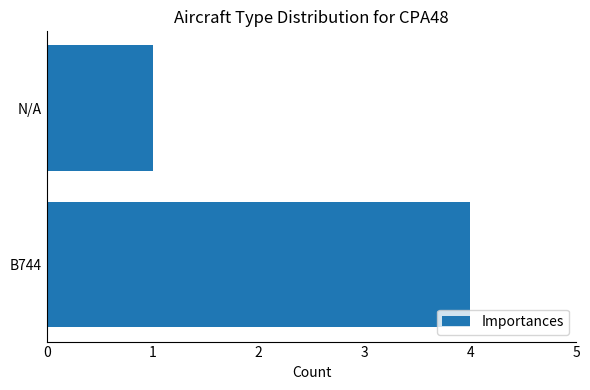

Reading bottom to top, extract all data points from this chart.

4	1